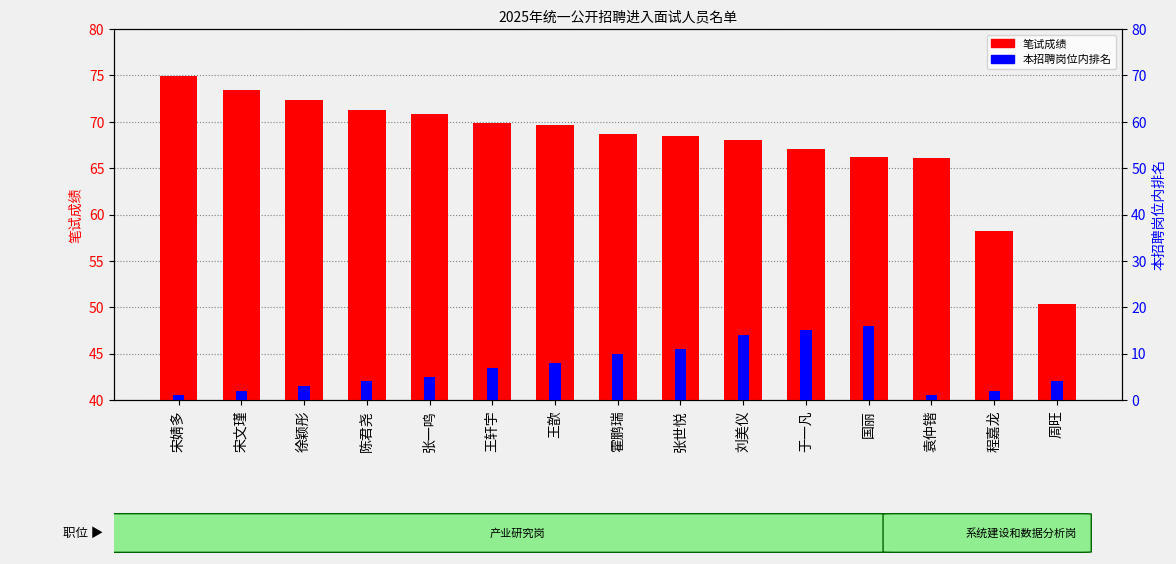

Reading left to right, transcribe all the data shown in this chart.

笔试成绩: 宋婧多=74.9	宋文瑾=73.4	徐颖彤=72.3	陈君尧=71.3	张一鸣=70.8	王轩宇=69.9	王歆=69.6	霍鹏瑞=68.7	张世悦=68.5	刘美仪=68.0	于一凡=67.1	国丽=66.2	袁仲锴=66.1	程嘉龙=58.2	周旺=50.4
本招聘岗位内排名: 宋婧多=1.0	宋文瑾=2.0	徐颖彤=3.0	陈君尧=4.0	张一鸣=5.0	王轩宇=7.0	王歆=8.0	霍鹏瑞=10.0	张世悦=11.0	刘美仪=14.0	于一凡=15.0	国丽=16.0	袁仲锴=1.0	程嘉龙=2.0	周旺=4.0